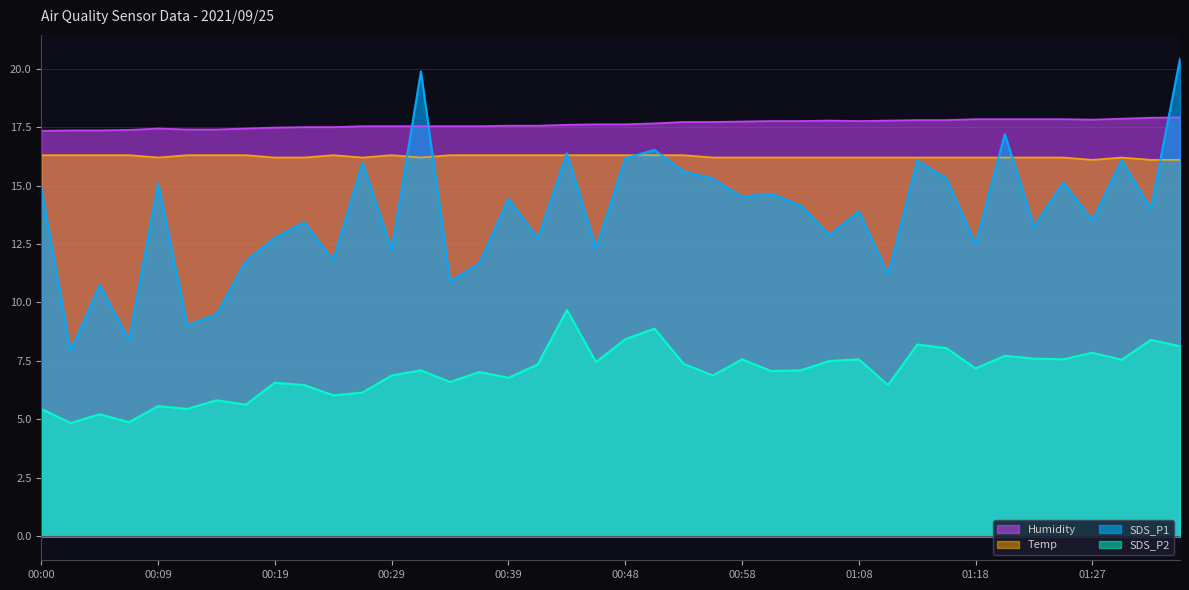

What value does the Temp series have at 00:17?

16.3